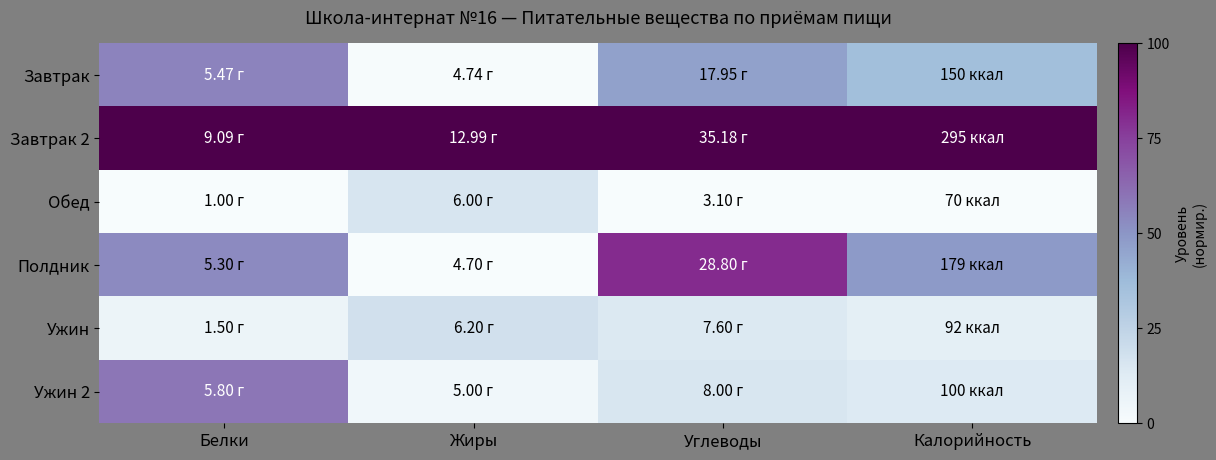

Reading left to right, what are all the values shown in this chart?

Завтрак: Белки=55.3	Жиры=0.5	Углеводы=46.3	Калорийность=35.6
Завтрак 2: Белки=100.0	Жиры=100.0	Углеводы=100.0	Калорийность=100.0
Обед: Белки=0.0	Жиры=15.7	Углеводы=0.0	Калорийность=0.0
Полдник: Белки=53.2	Жиры=0.0	Углеводы=80.1	Калорийность=48.4
Ужин: Белки=6.2	Жиры=18.1	Углеводы=14.0	Калорийность=9.8
Ужин 2: Белки=59.3	Жиры=3.6	Углеводы=15.3	Калорийность=13.3